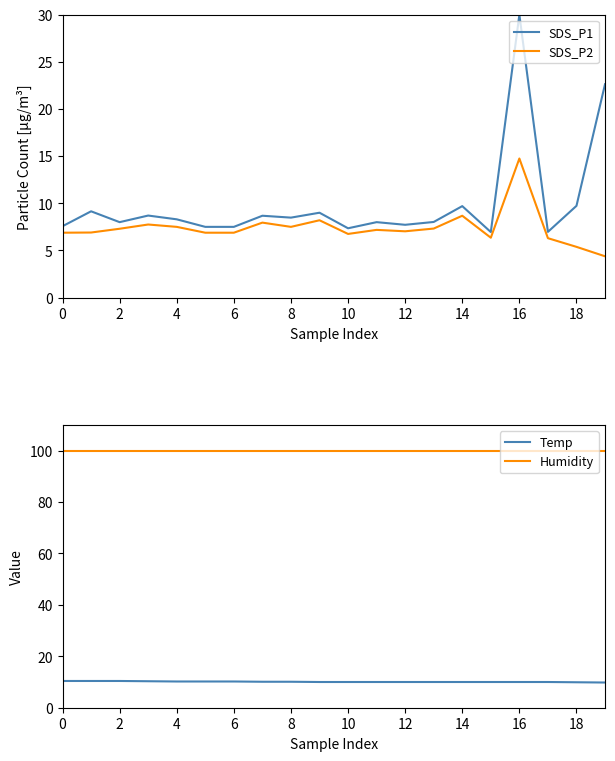

True or false: SDS_P2 has a value of 4.4 at 16.

False